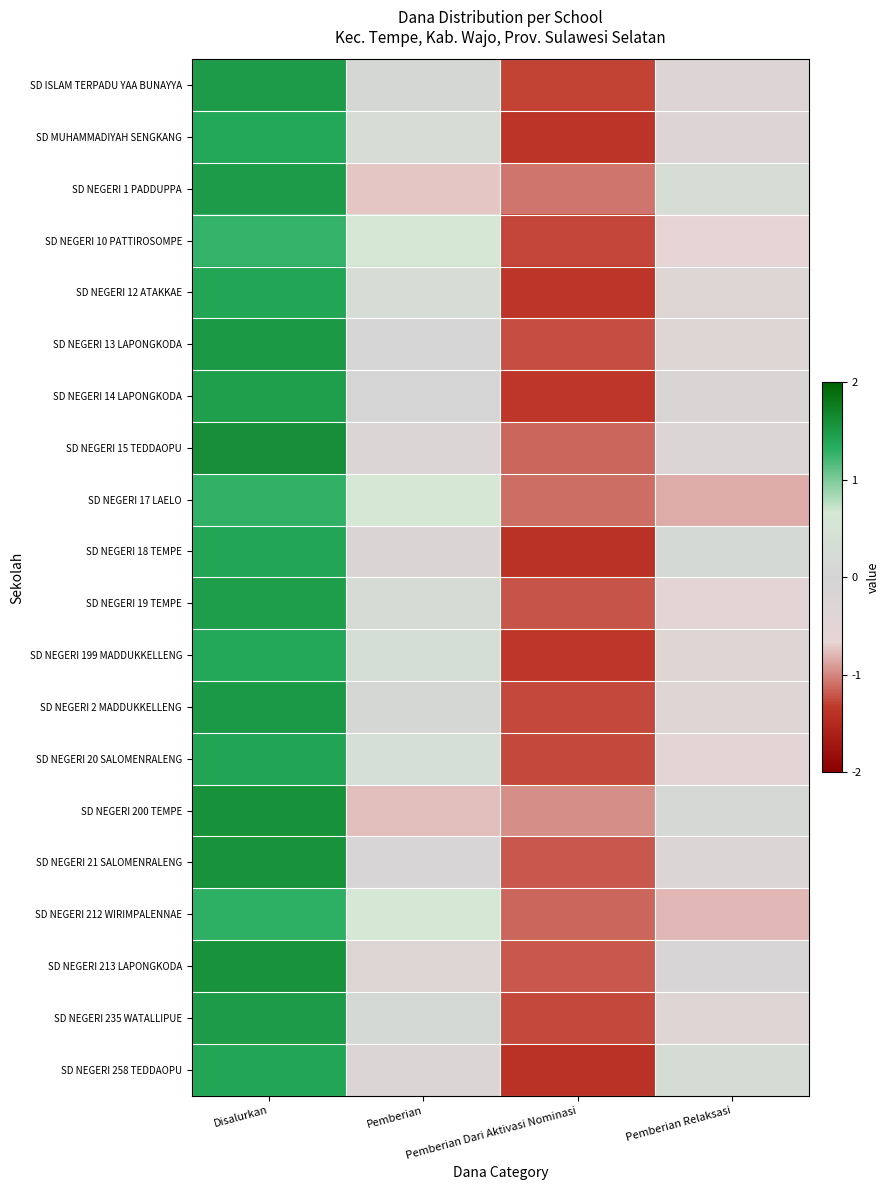

What is the spread (max minus min) of values at Pemberian?

1.4